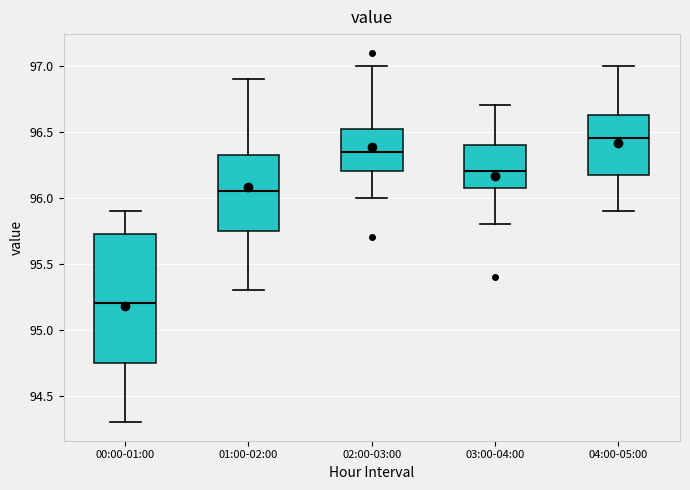

Which box has the lowest median line?

00:00-01:00